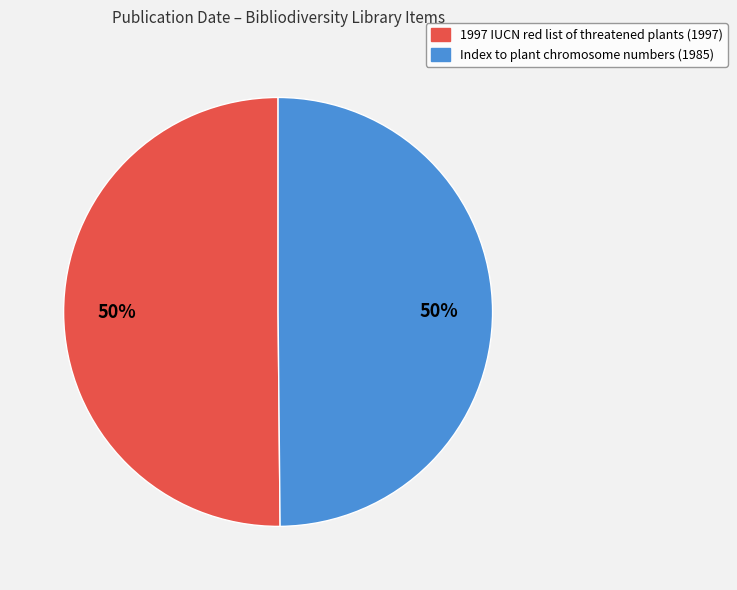

Approximately how many times larger is the value at 1997 IUCN red list of threatened plants compared to Index to plant chromosome numbers?

1.0